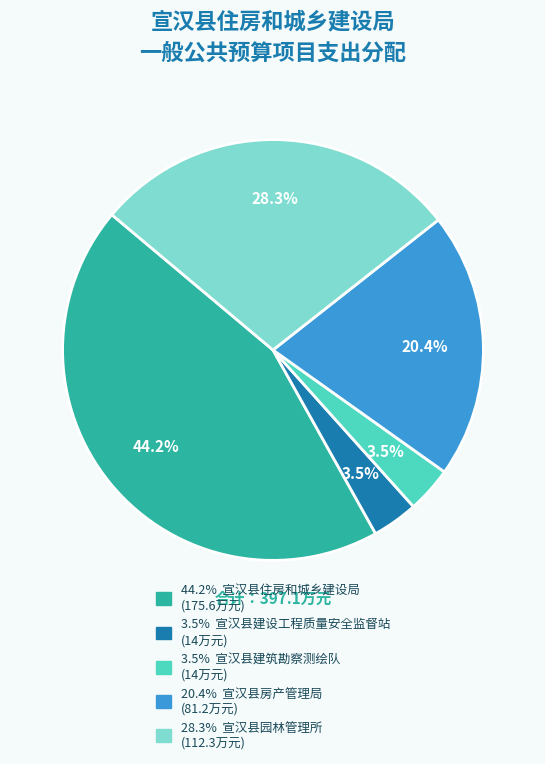

Is there a majority slice in this chart?

No